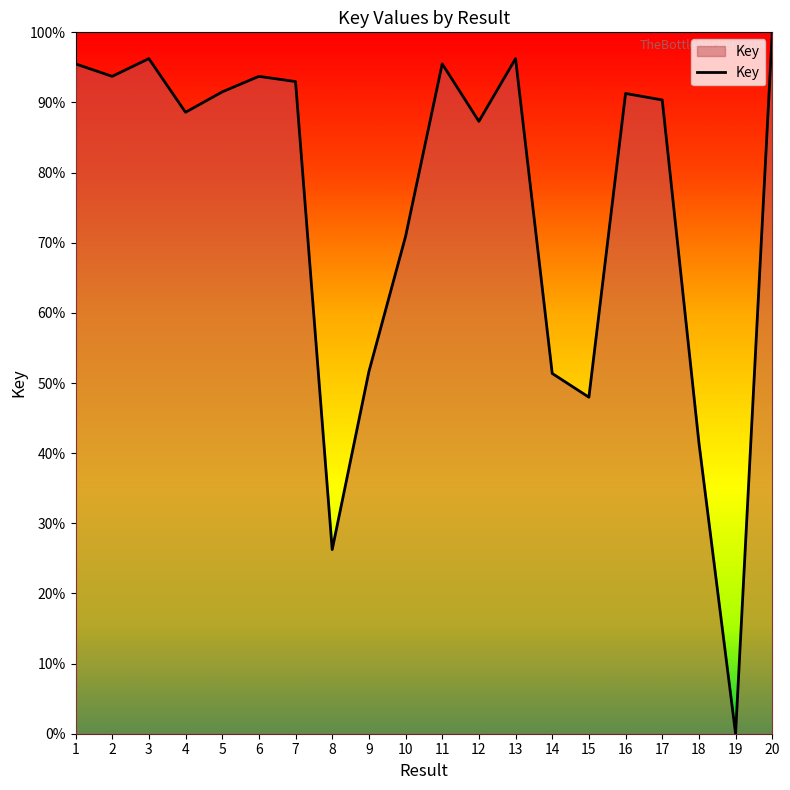

Is it true that the value at 1 is 95.5?

True